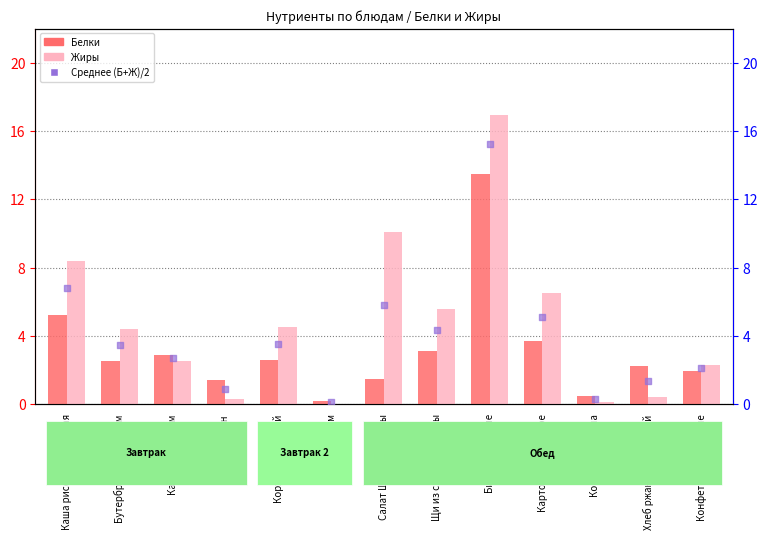

Which series reaches the minimum Y coordinate?

Жиры